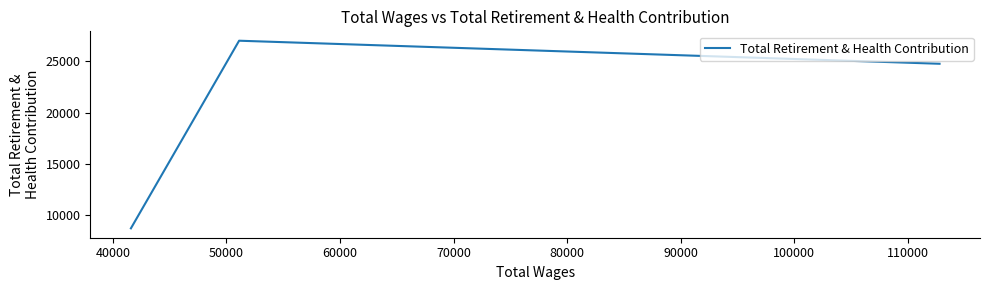

Count the values in the range 8731 to 26996.

3